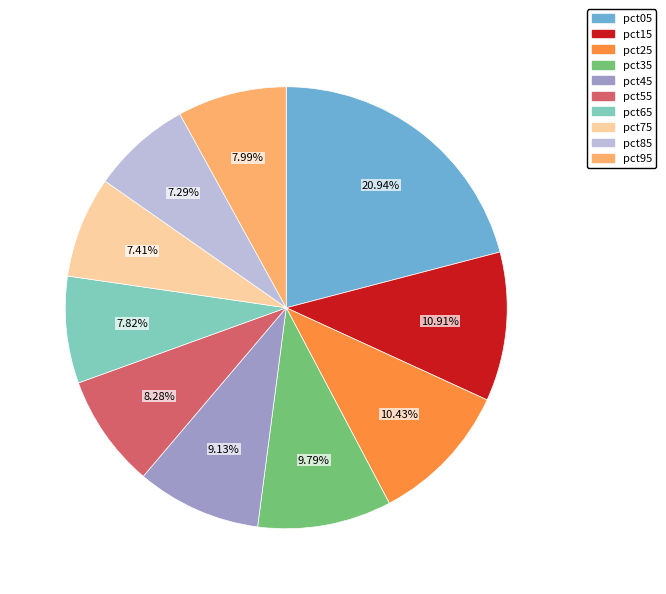

Approximately how many times larger is the value at pct05 compared to pct55?

2.5